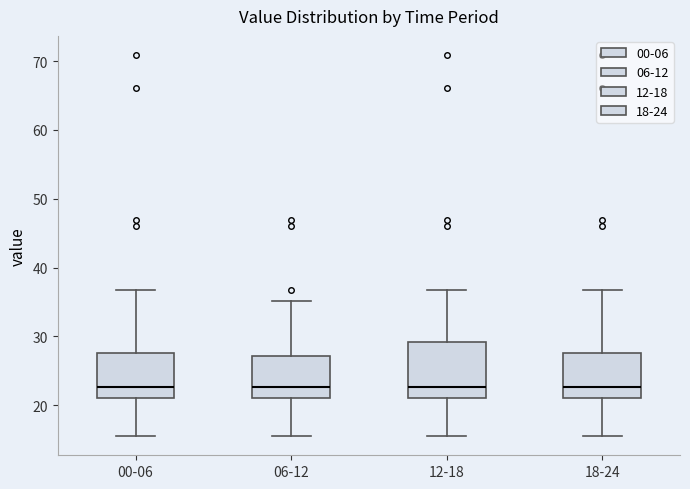

Where is the lower edge of the box for 18-24 on the y-axis? The values are not printed on the chart, so give them approximately, as read against the axis.

21